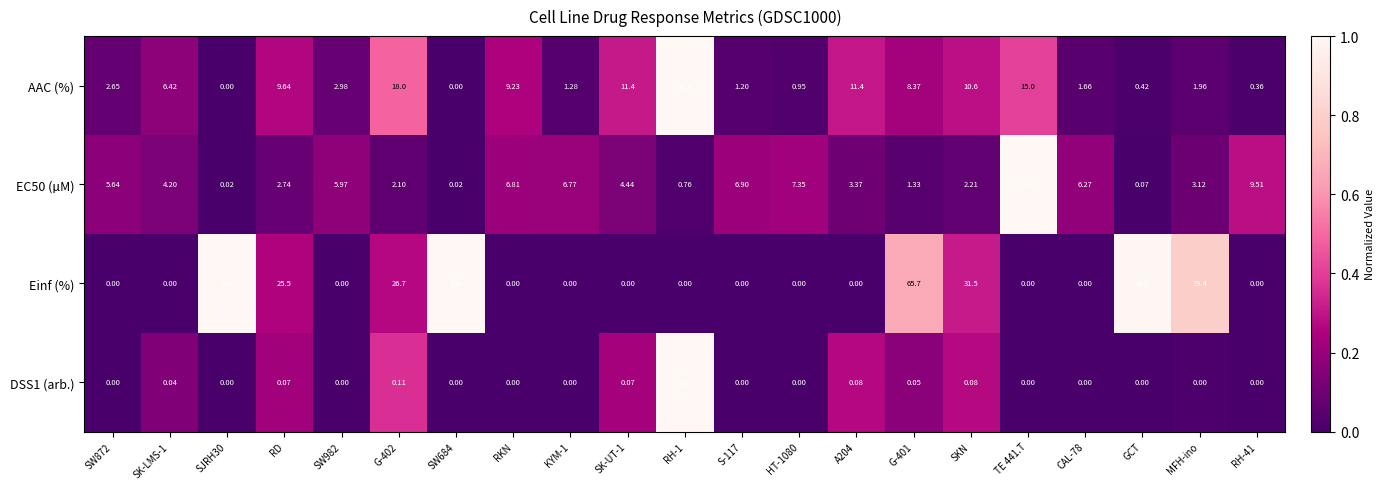

Is the value of AAC (%) at GCT greater than the value of DSS1 (arb.) at HT-1080?

Yes